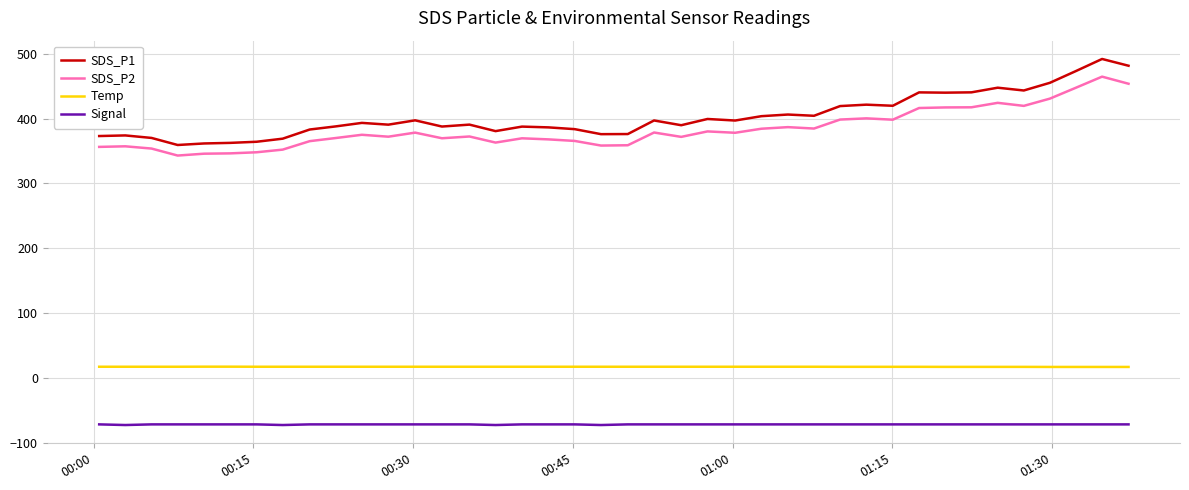

Which series has the widest spread of values?

SDS_P1